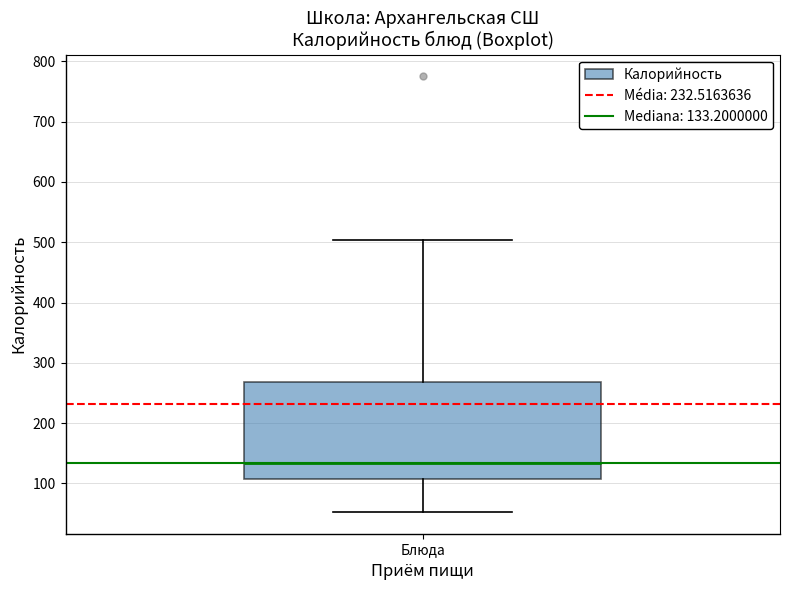

Where is the lower edge of the box for Блюда on the y-axis? The values are not printed on the chart, so give them approximately, as read against the axis.

110